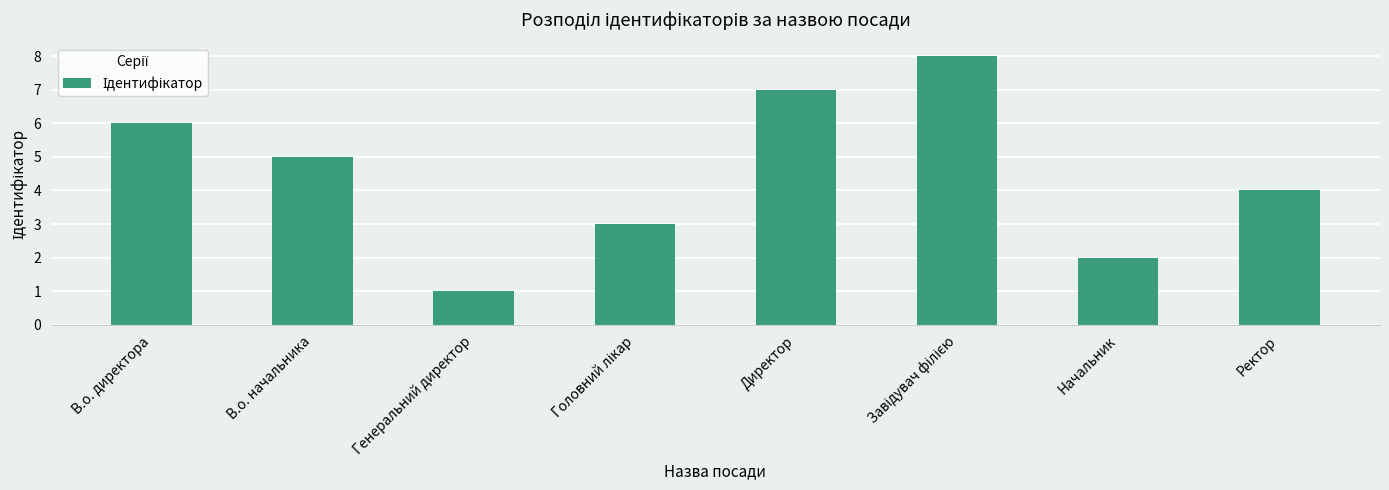

What is the ratio of the value at Генеральний директор to the value at Директор?

0.1